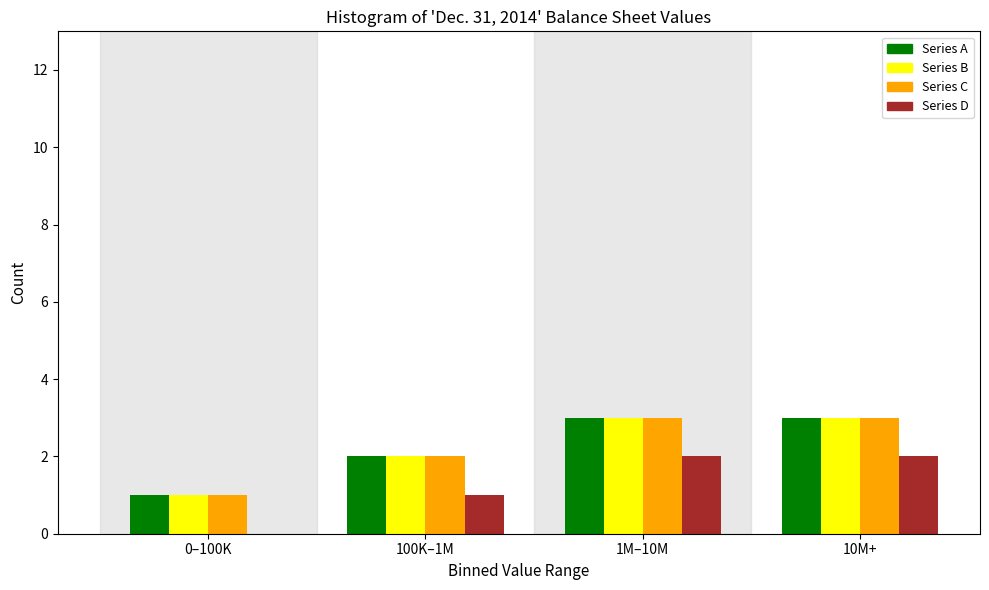

Reading left to right, what are all the values shown in this chart?

Series A: 0–100K=1	100K–1M=2	1M–10M=3	10M+=3
Series B: 0–100K=1	100K–1M=2	1M–10M=3	10M+=3
Series C: 0–100K=1	100K–1M=2	1M–10M=3	10M+=3
Series D: 0–100K=0	100K–1M=1	1M–10M=2	10M+=2